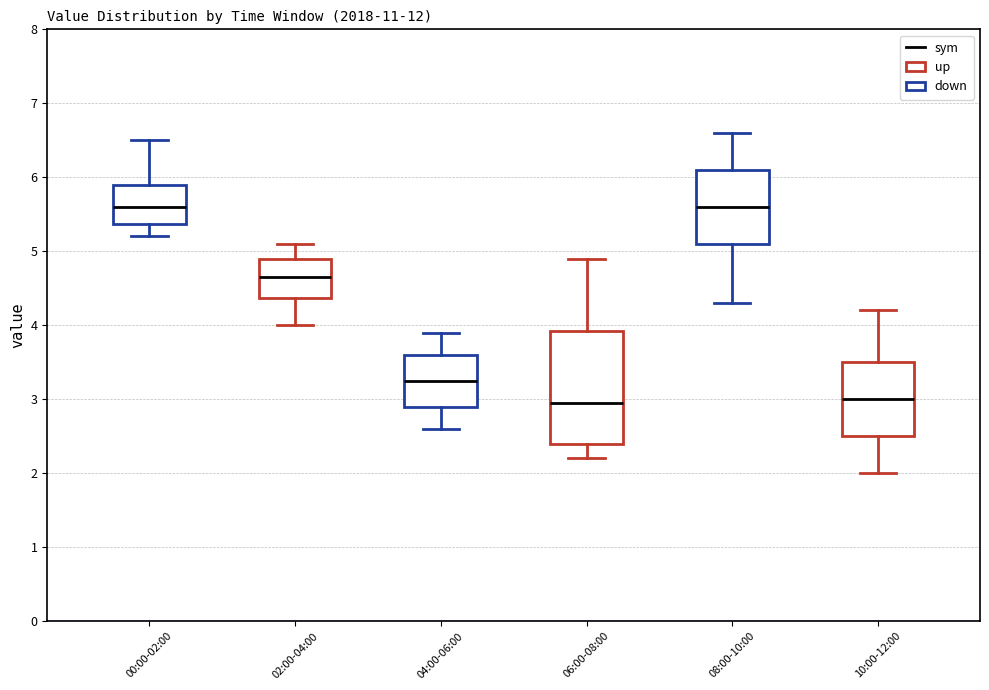

Reading left to right, transcribe this box plot: for each box, give where its median line is, the range the box spans, and where its two whiskers end, as read against the y-axis. The values are not printed on the chart, so give them approximately, as read against the axis.

00:00-02:00: median 5.6, box 5.4 to 5.9, whiskers 5.2 to 6.5
02:00-04:00: median 4.7, box 4.4 to 4.9, whiskers 4.0 to 5.1
04:00-06:00: median 3.3, box 2.9 to 3.6, whiskers 2.6 to 3.9
06:00-08:00: median 3.0, box 2.4 to 3.9, whiskers 2.2 to 4.9
08:00-10:00: median 5.6, box 5.1 to 6.1, whiskers 4.3 to 6.6
10:00-12:00: median 3.0, box 2.5 to 3.5, whiskers 2.0 to 4.2